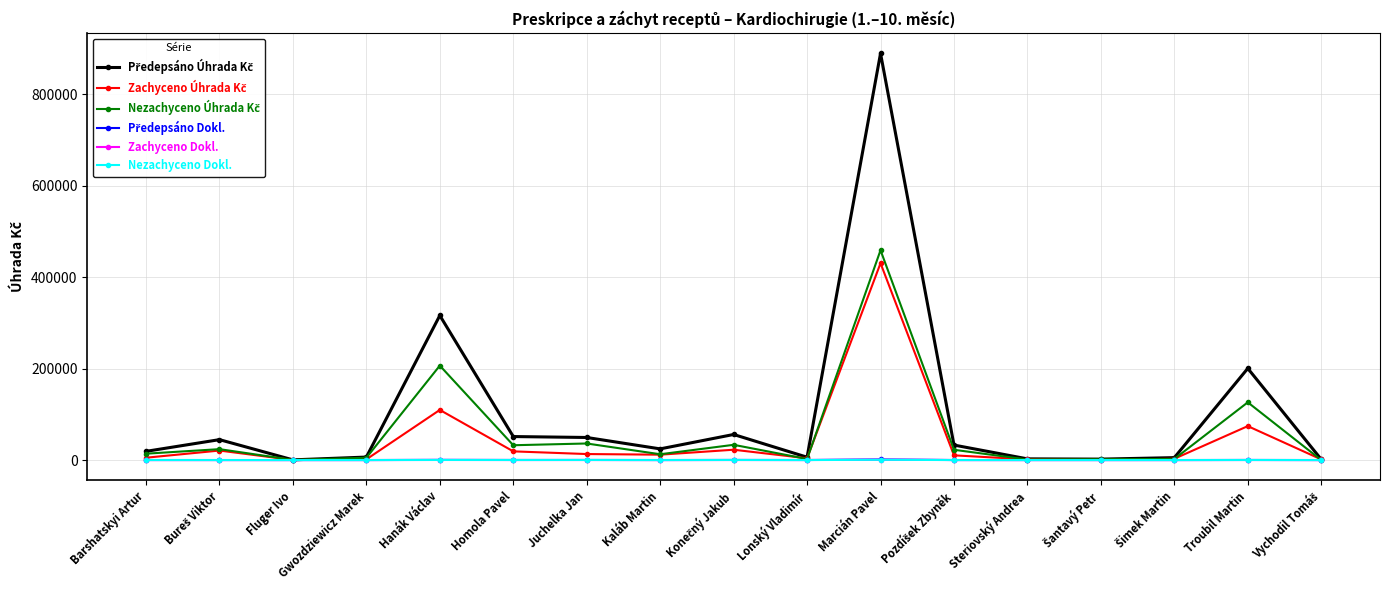

True or false: Zachyceno Dokl. has more than 0 interior local peaks.

True